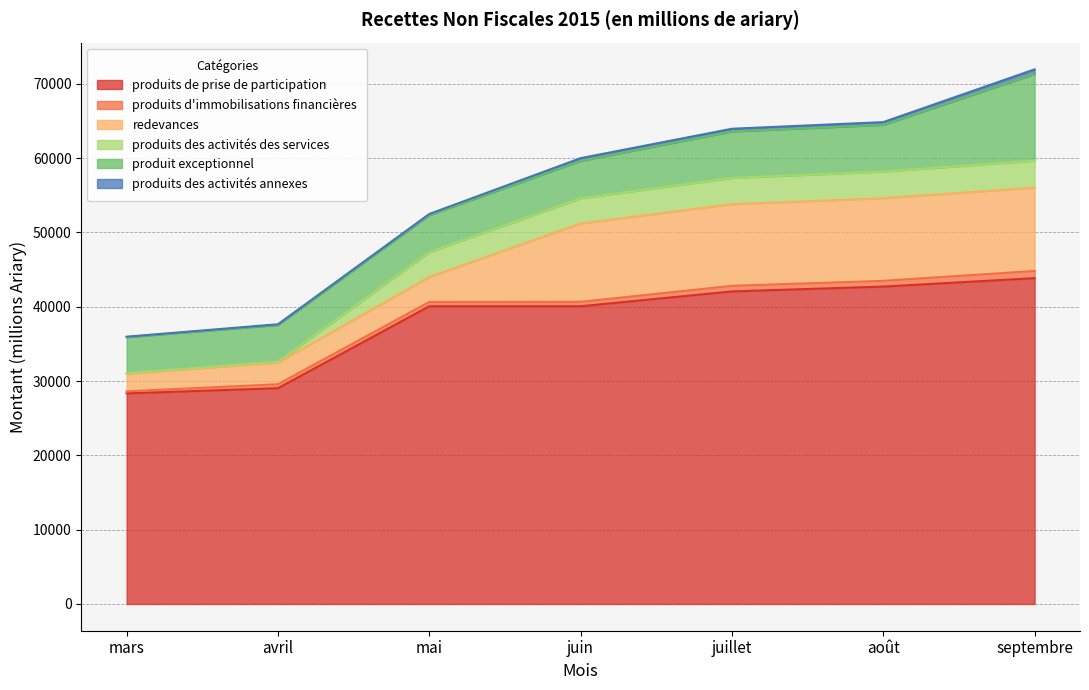

Which has a higher value, avril or août?

août